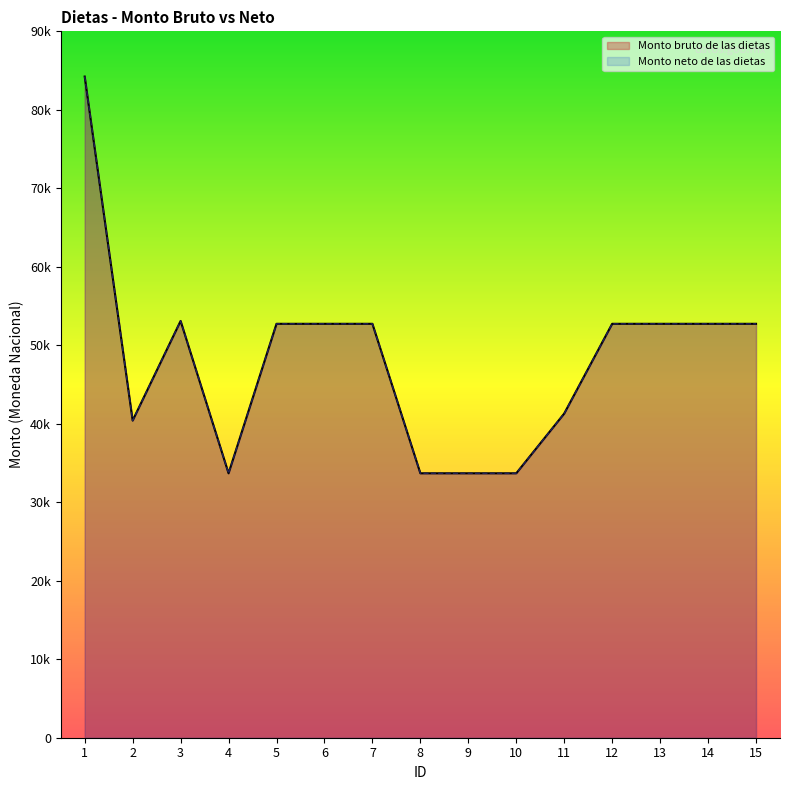

What is the minimum value for Monto neto de las dietas?

33690.0